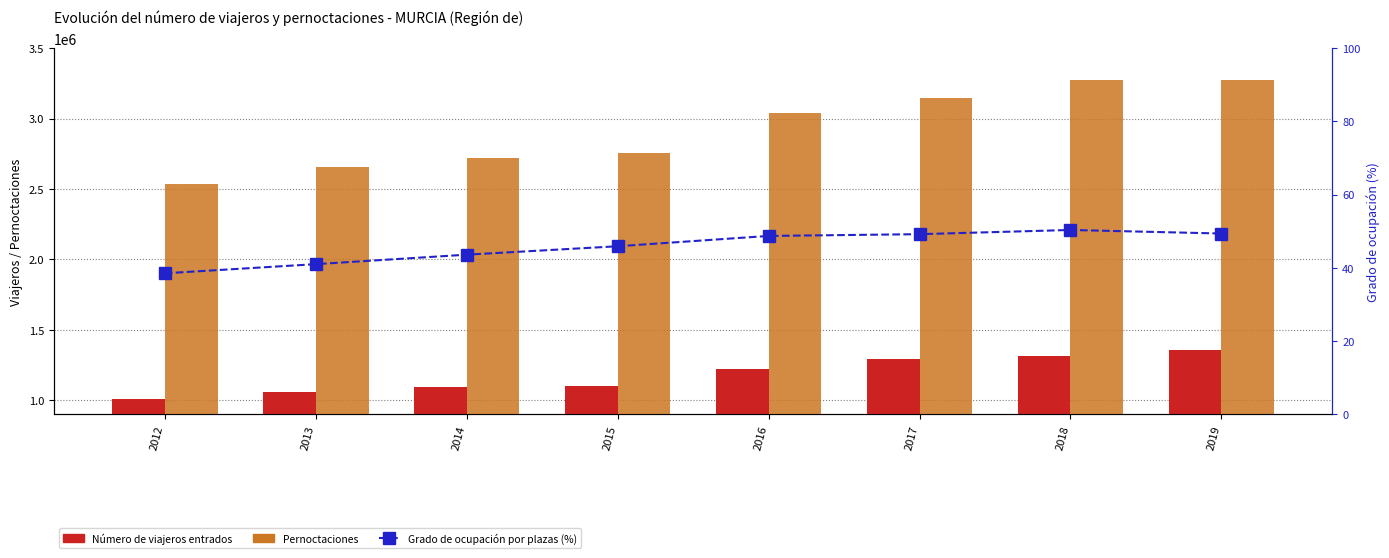

What is the difference between the highest and lowest values at 2012?

2537389.5